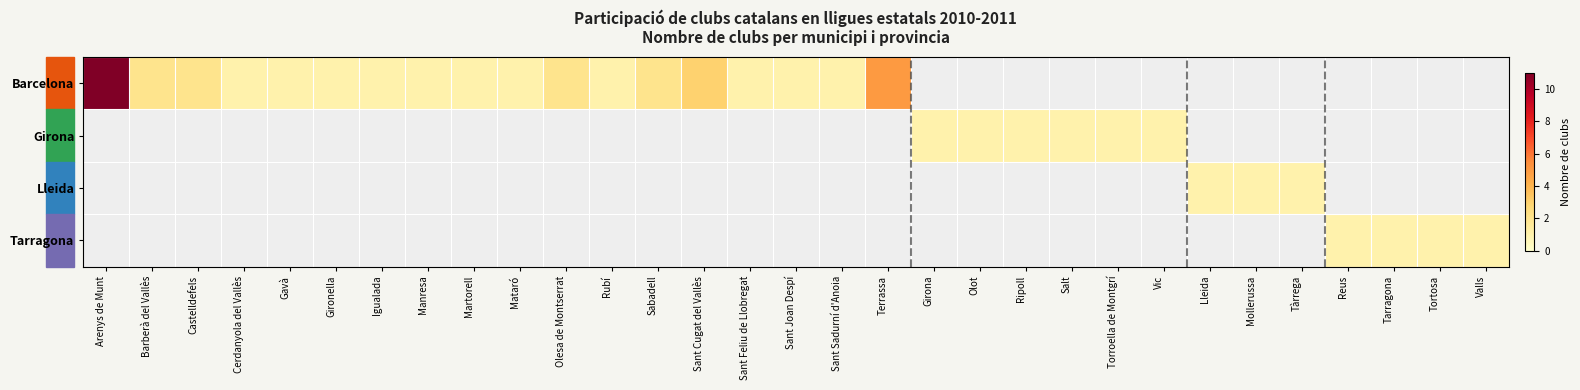

At how many categories does at least one series exceed 5?

1